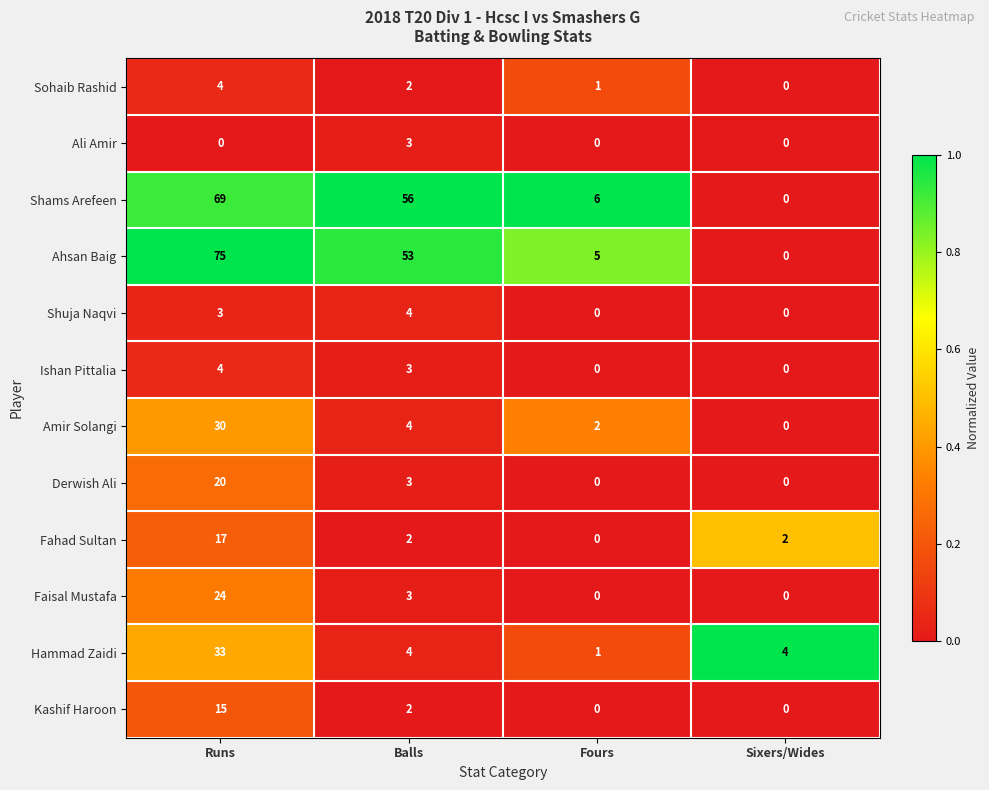

Is it true that Fahad Sultan equals 17 at Runs?

True